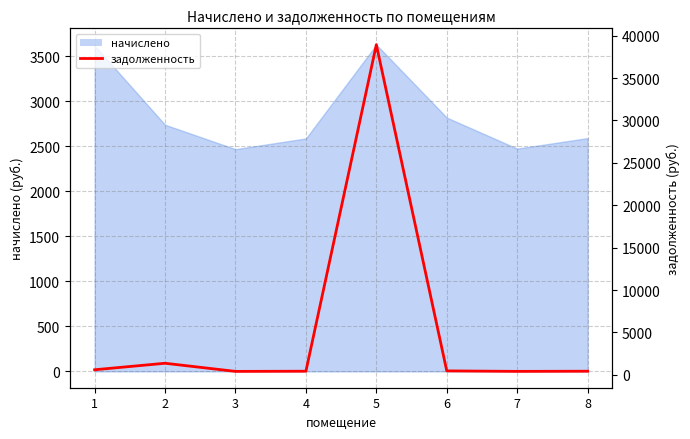

At which category does the data reach its first local valley?

3